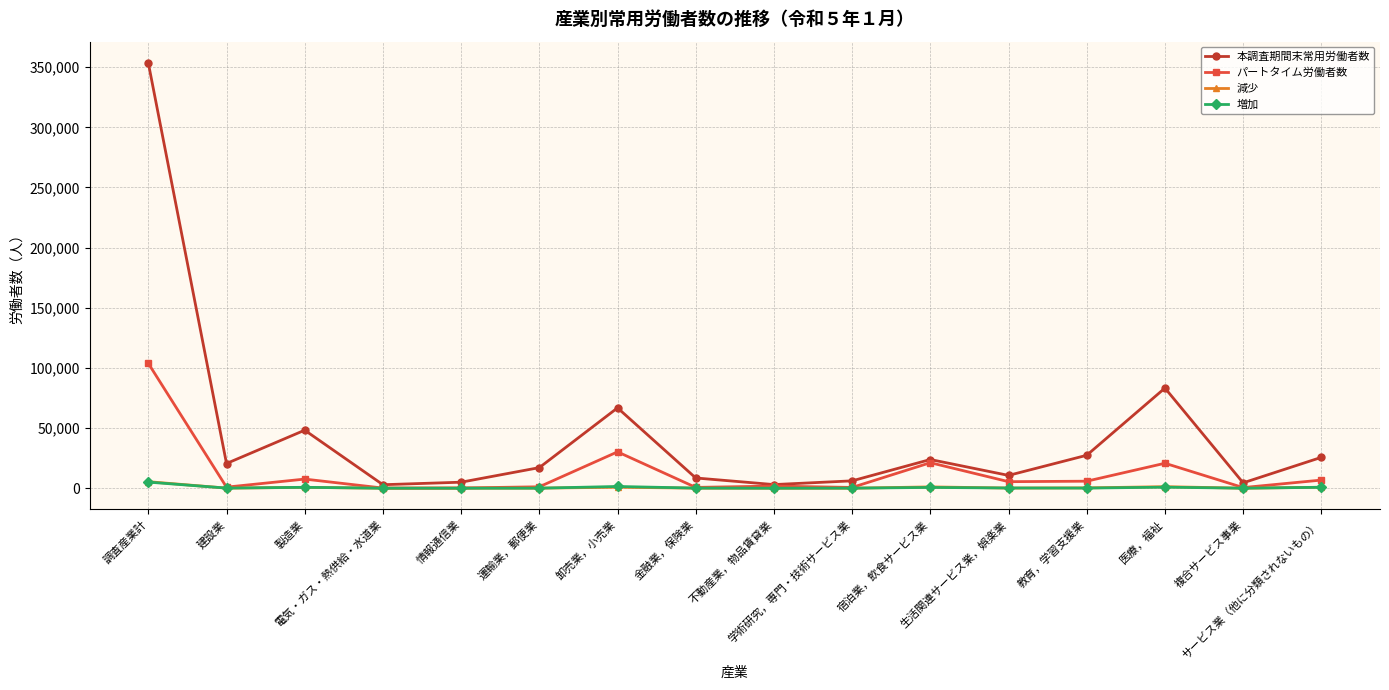

Where is 本調査期間末常用労働者数 nearest to the value 178222?

医療，福祉